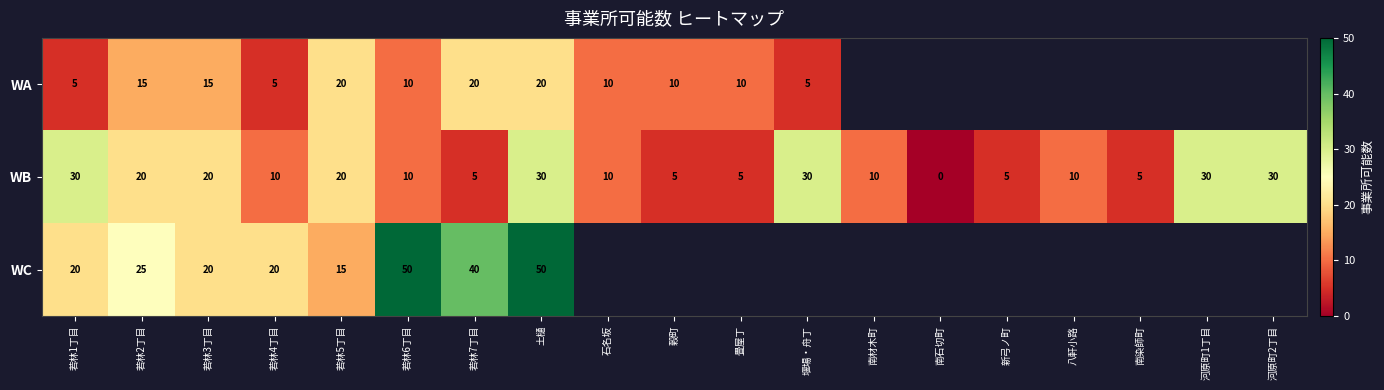

At 若林7丁目, list the series in order from smallest to largest.

WB, WA, WC